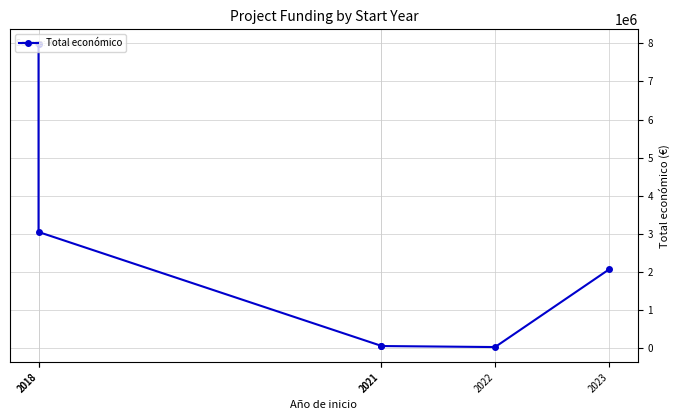

What is the change in value from 2018 to 2021?

-7905566